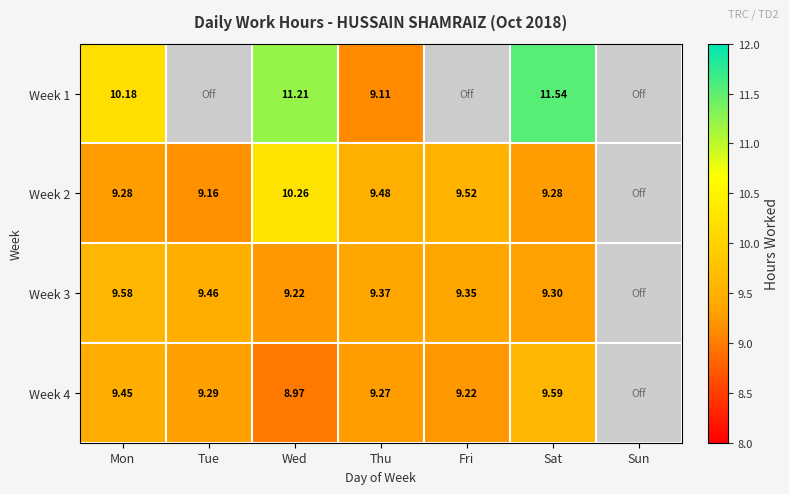

Is the value of Week 4 at Sat greater than the value of Week 1 at Thu?

Yes